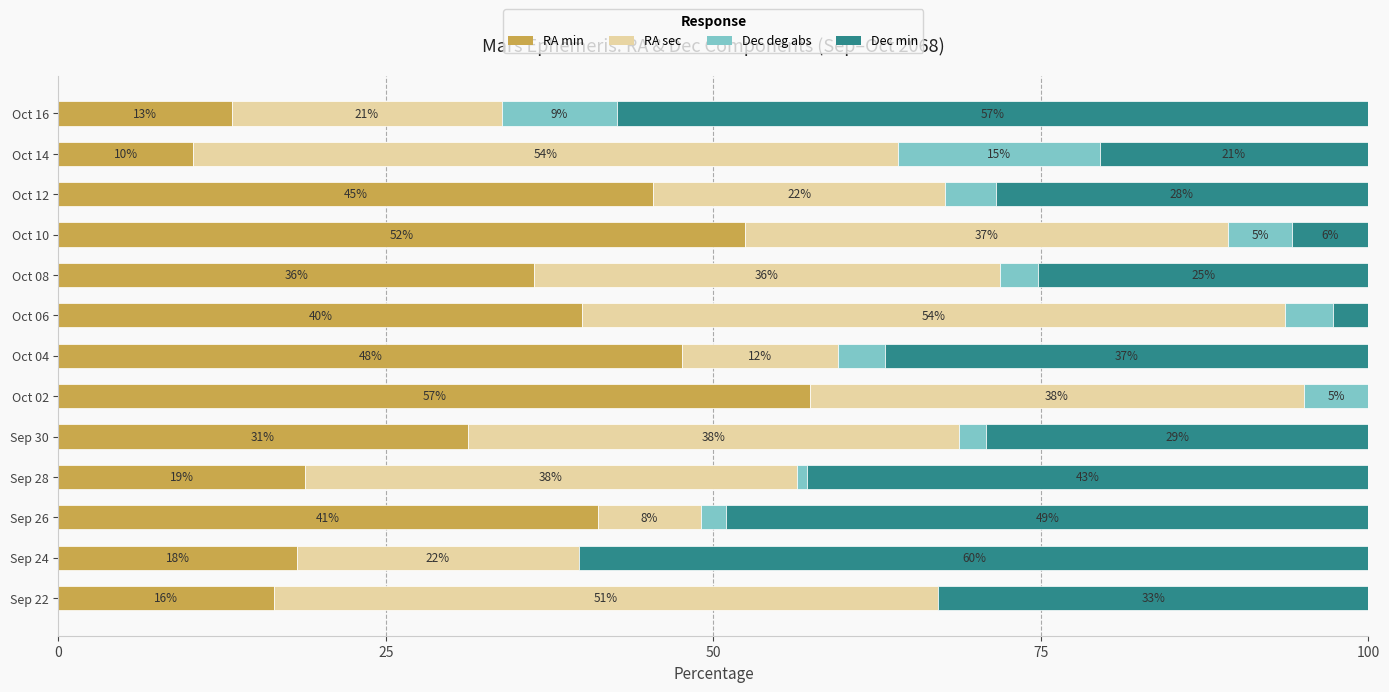

Which series has the largest range (max minus min)?

Dec min